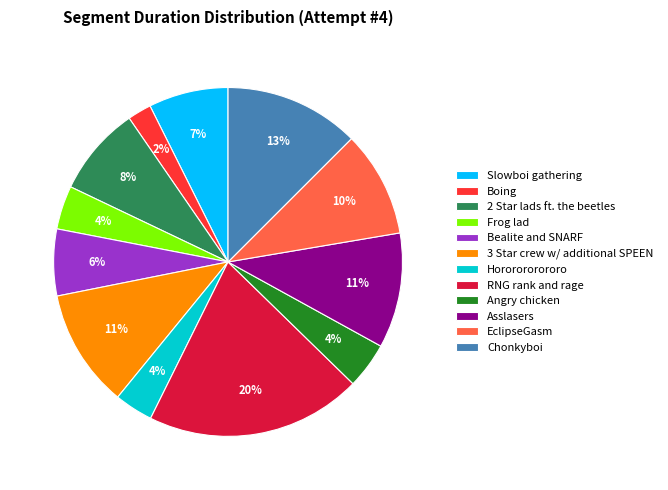

To the nearest percent, what portion does RNG rank and rage represent?

20%